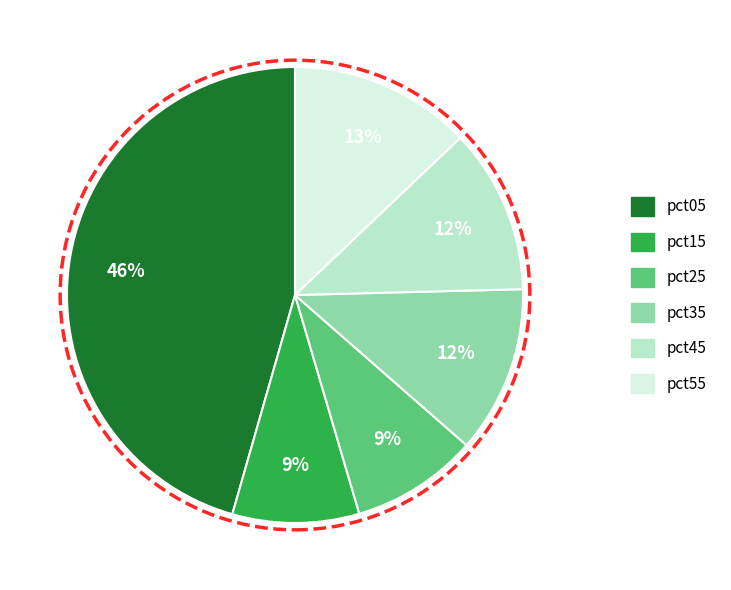

To the nearest percent, what is the difference between the pct05 and pct25 slice percentages?

37%